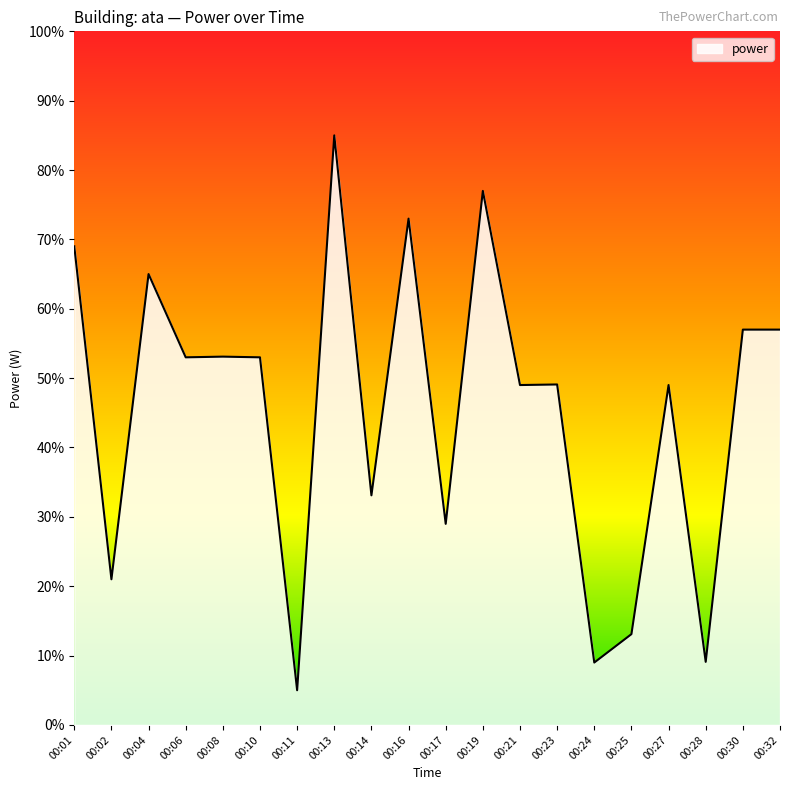

What is the minimum value shown in the chart?

5.0